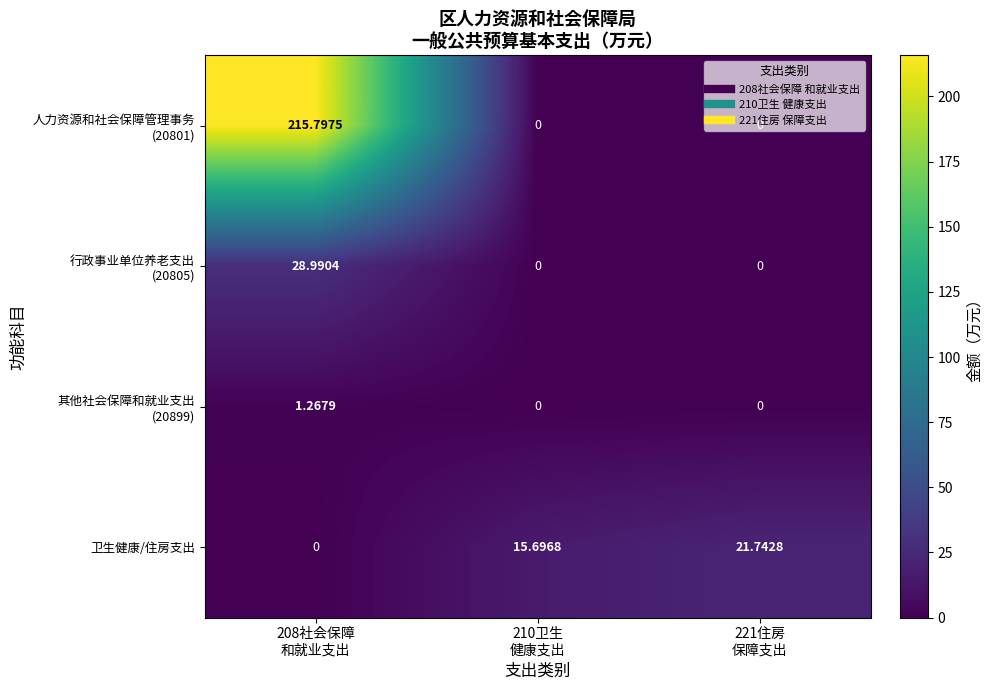

How many data points in 卫生健康/住房支出 are above 15?

2